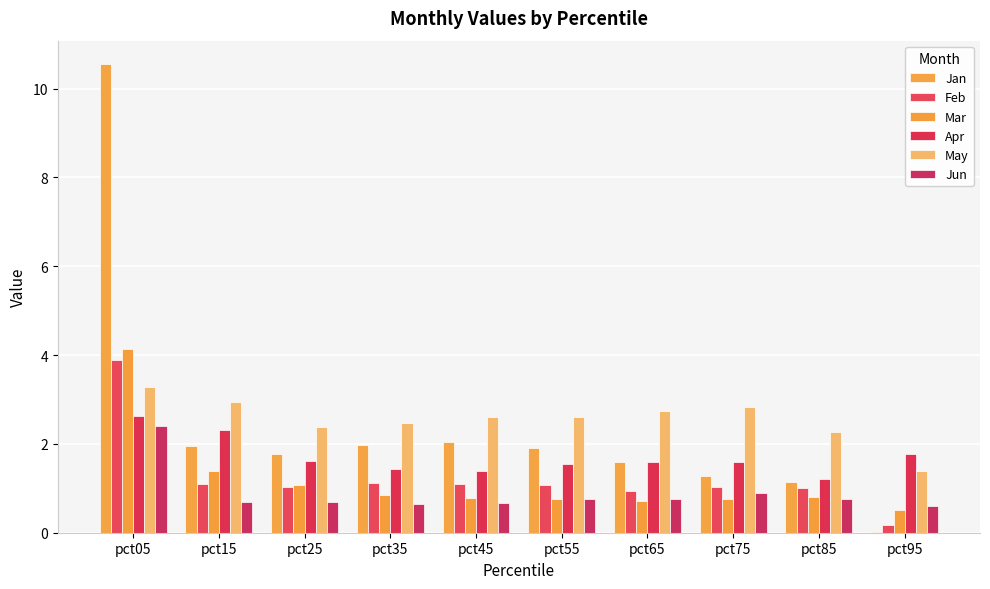

What is the average value of the Feb series?

1.2